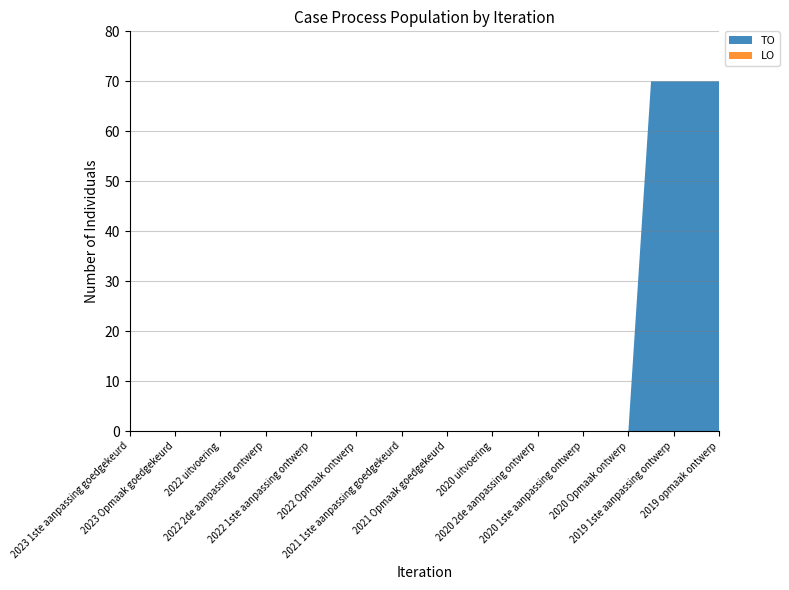

Reading right to left, what are all the values shown in this chart?

TO: 70	70	70	70	0	0	0	0	0	0	0	0	0	0	0	0	0	0	0	0	0	0	0	0	0	0	0
LO: 0	0	0	0	0	0	0	0	0	0	0	0	0	0	0	0	0	0	0	0	0	0	0	0	0	0	0